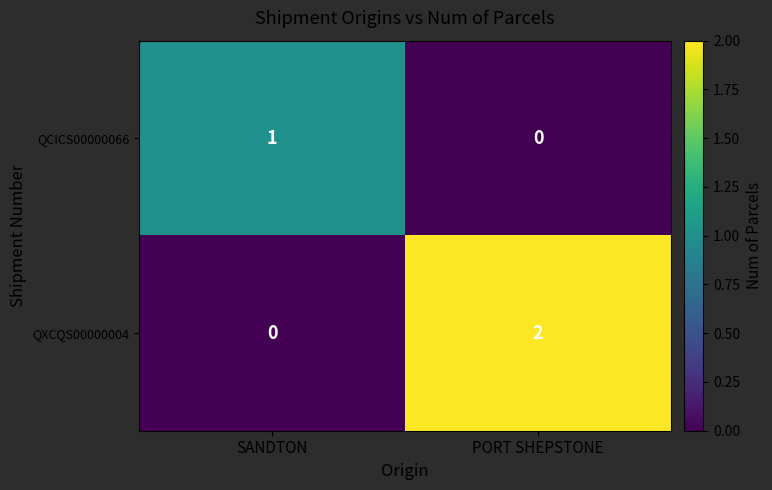

The value of QXCQS00000004 at PORT SHEPSTONE is 3. True or false?

False